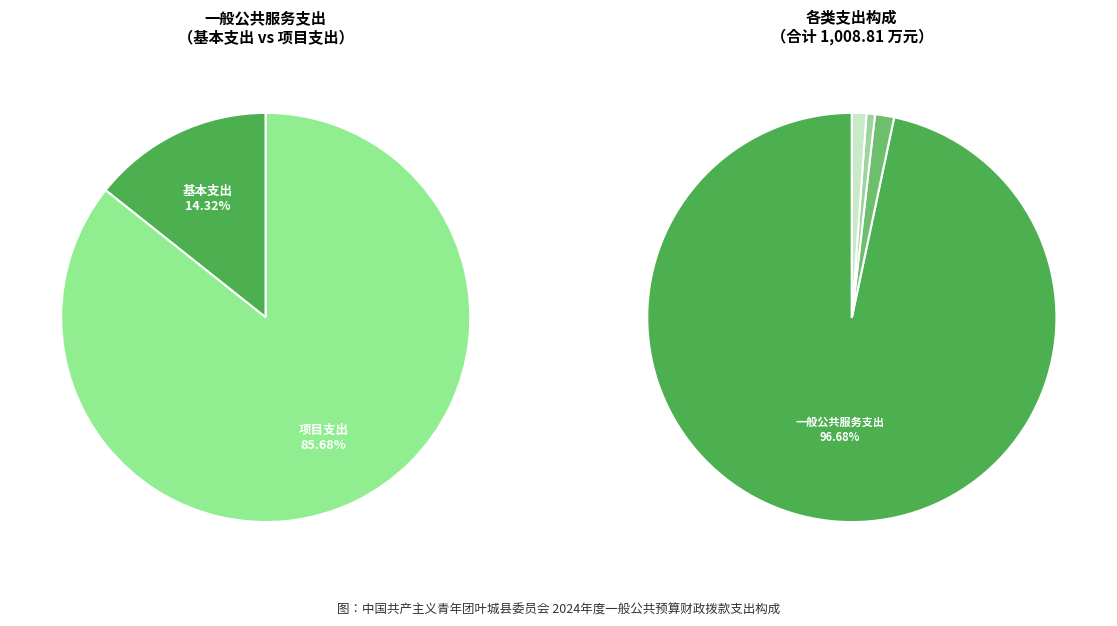

To the nearest percent, what is the difference between the largest and smallest slice percentages?

96%